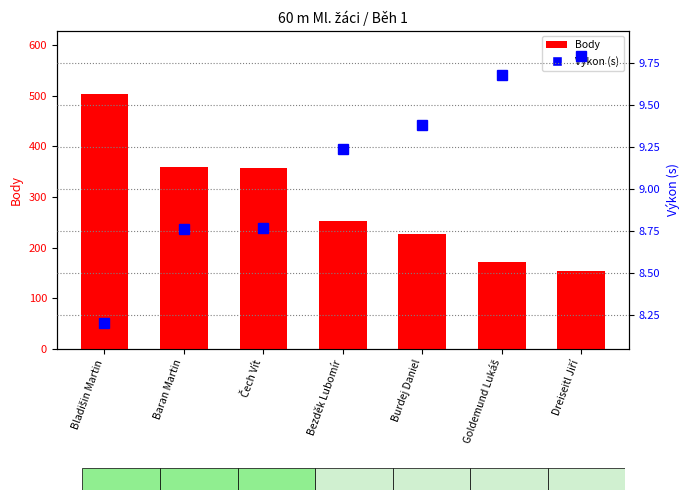

Are the bars grouped side by side (vs. stacked)?

Yes